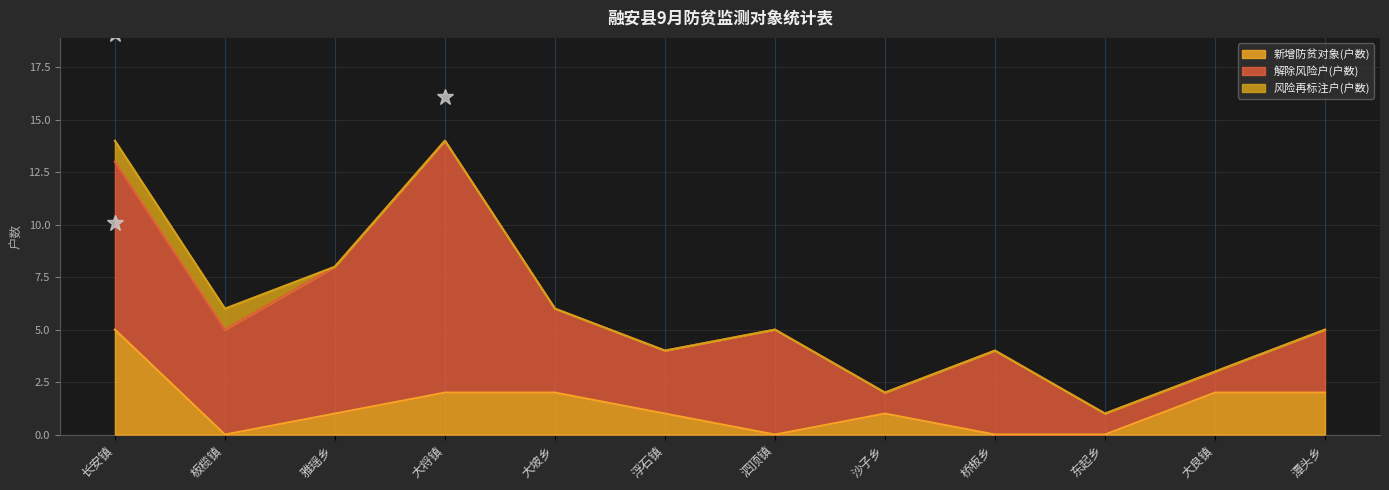

Reading left to right, list all the values displayed in this chart.

新增防贫对象(户数): 5	0	1	2	2	1	0	1	0	0	2	2
解除风险户(户数): 8	5	7	12	4	3	5	1	4	1	1	3
风险再标注户(户数): 1	1	0	0	0	0	0	0	0	0	0	0